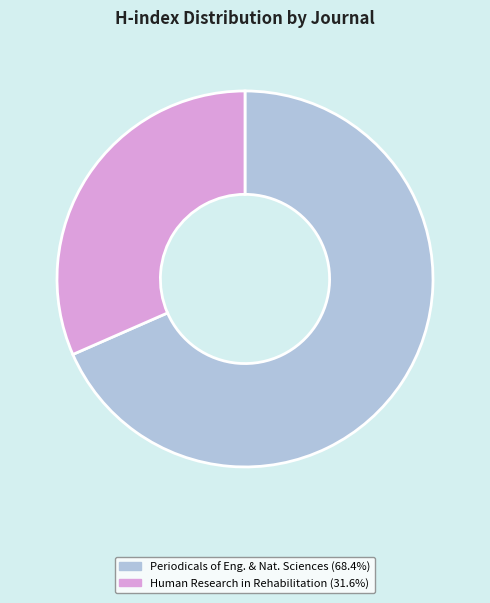

Does any single category account for the majority?

Yes